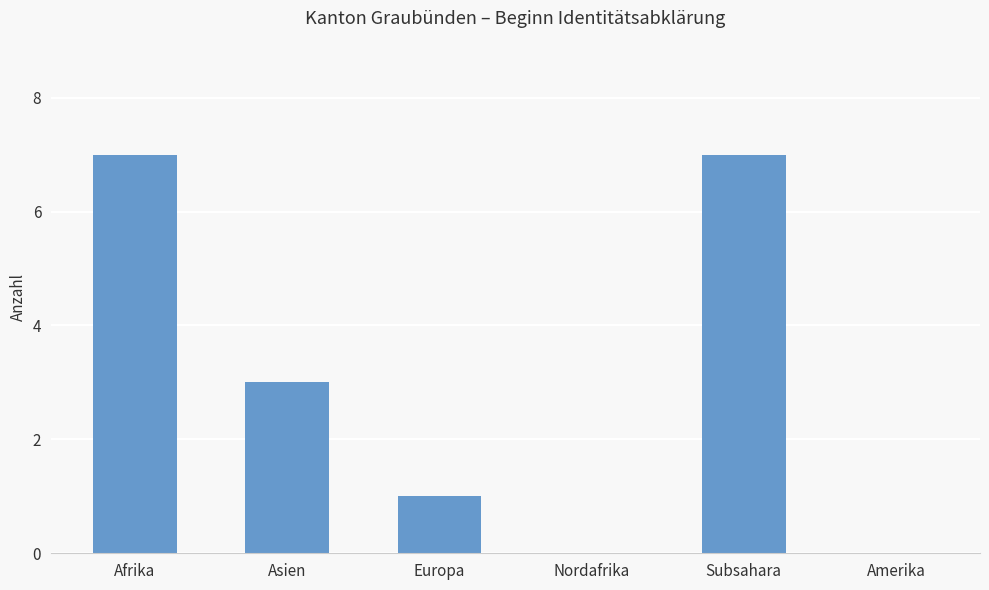

What is the maximum value shown in the chart?

7